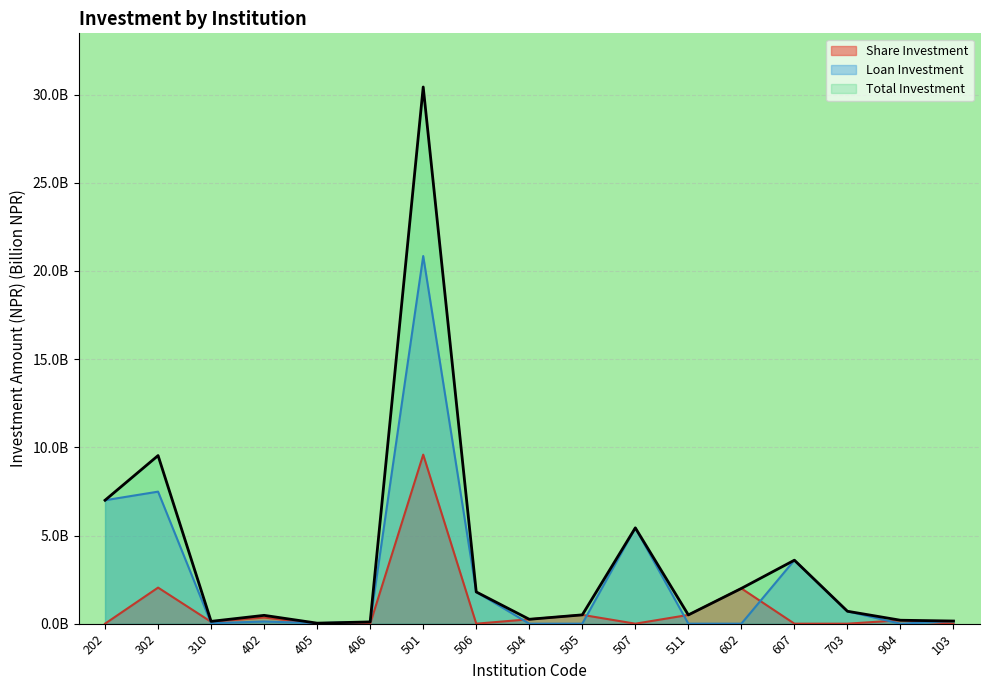

How many lines are shown in the chart?

3